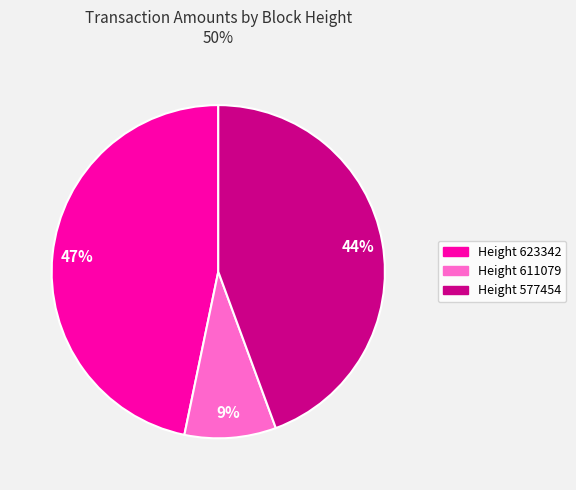

Does Height 577454 account for over 50% of the chart?

No